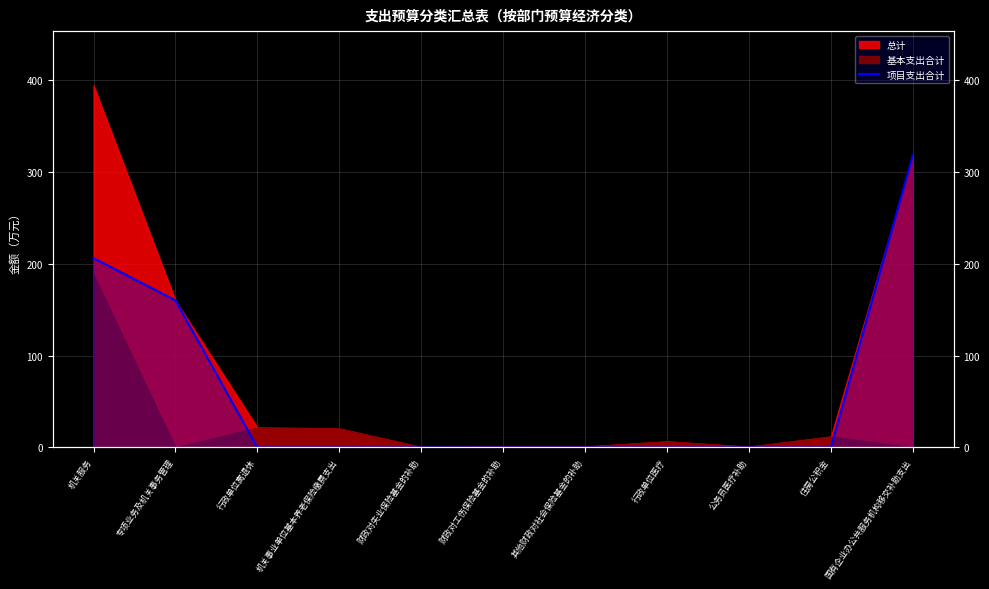

True or false: the data has more than 2 interior local peaks.

False